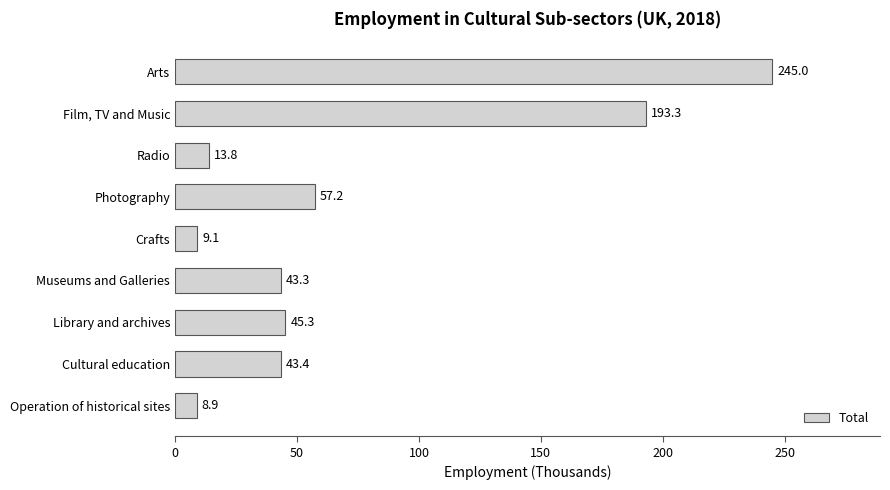

The chart shows a value of 45.3 at Library and archives. True or false?

True